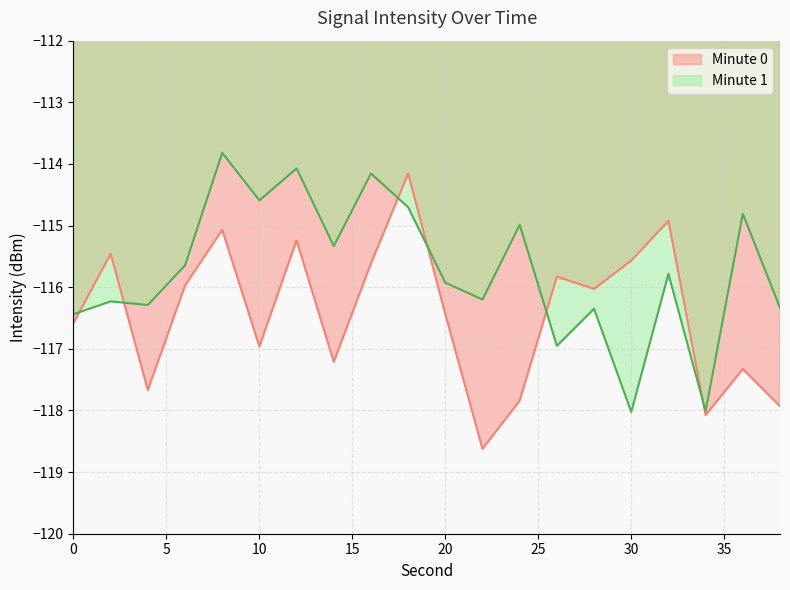

True or false: the data shows -61.2 at 16.

False